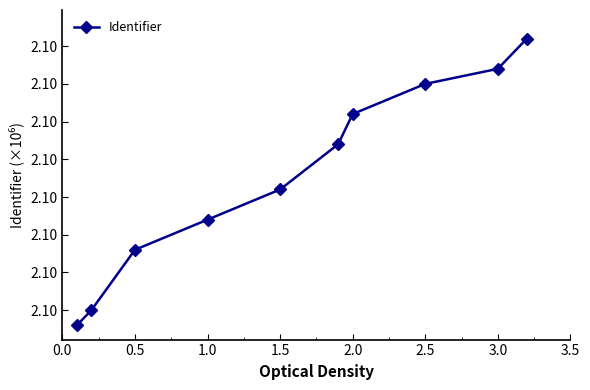

Is this an area chart (filled region under the line)?

No